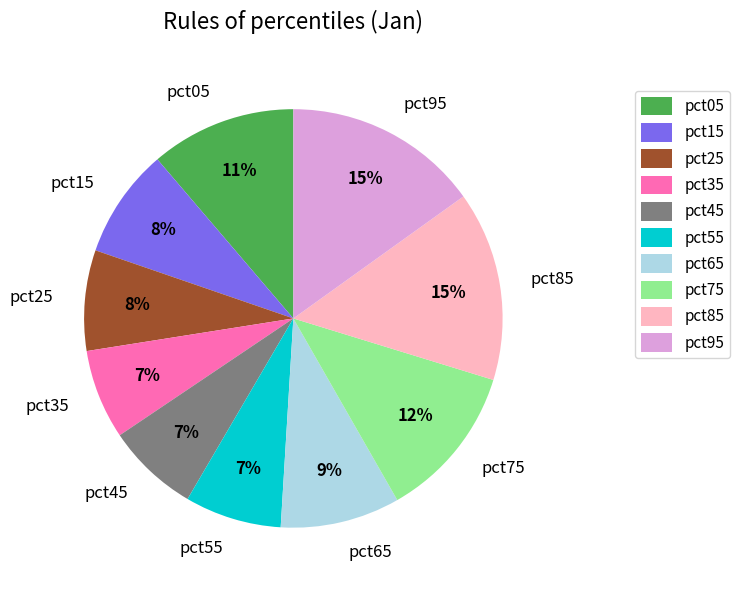

Count the number of slices in the pie.

10